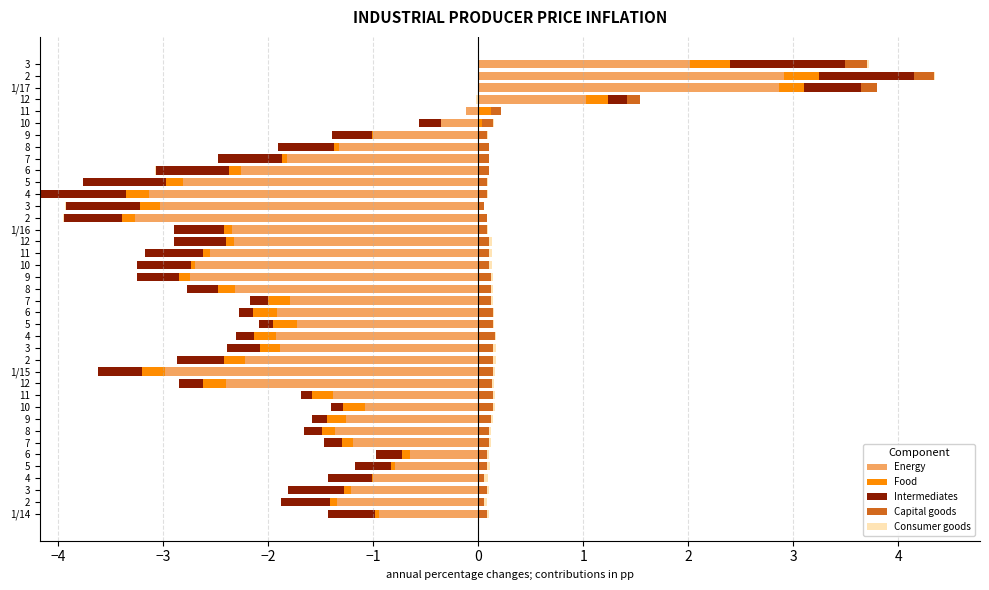

How many bars are there in total?

195